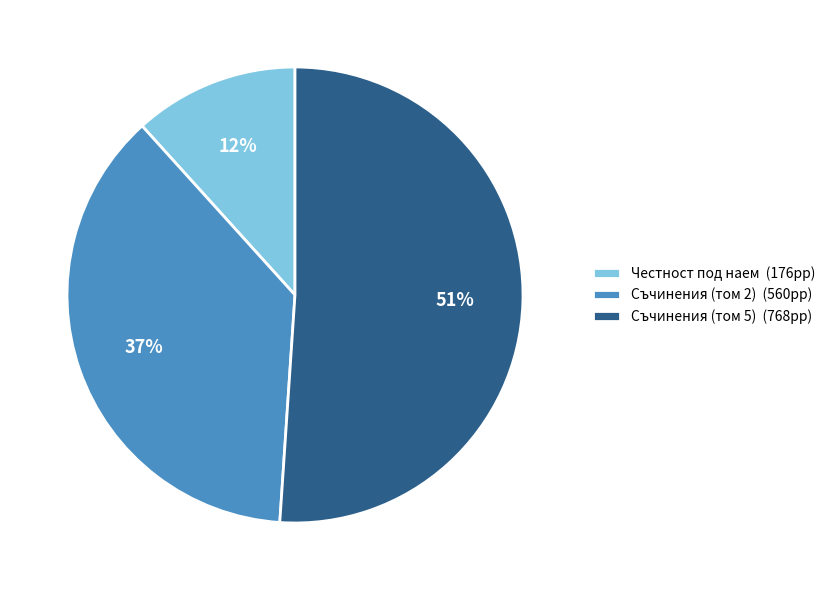

To the nearest percent, what is the difference between the largest and smallest slice percentages?

39%